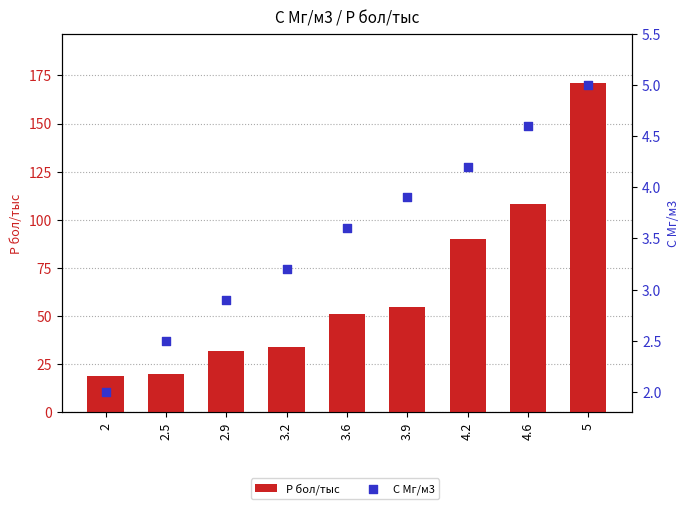

Which series has the largest total across all categories?

Р бол/тыс